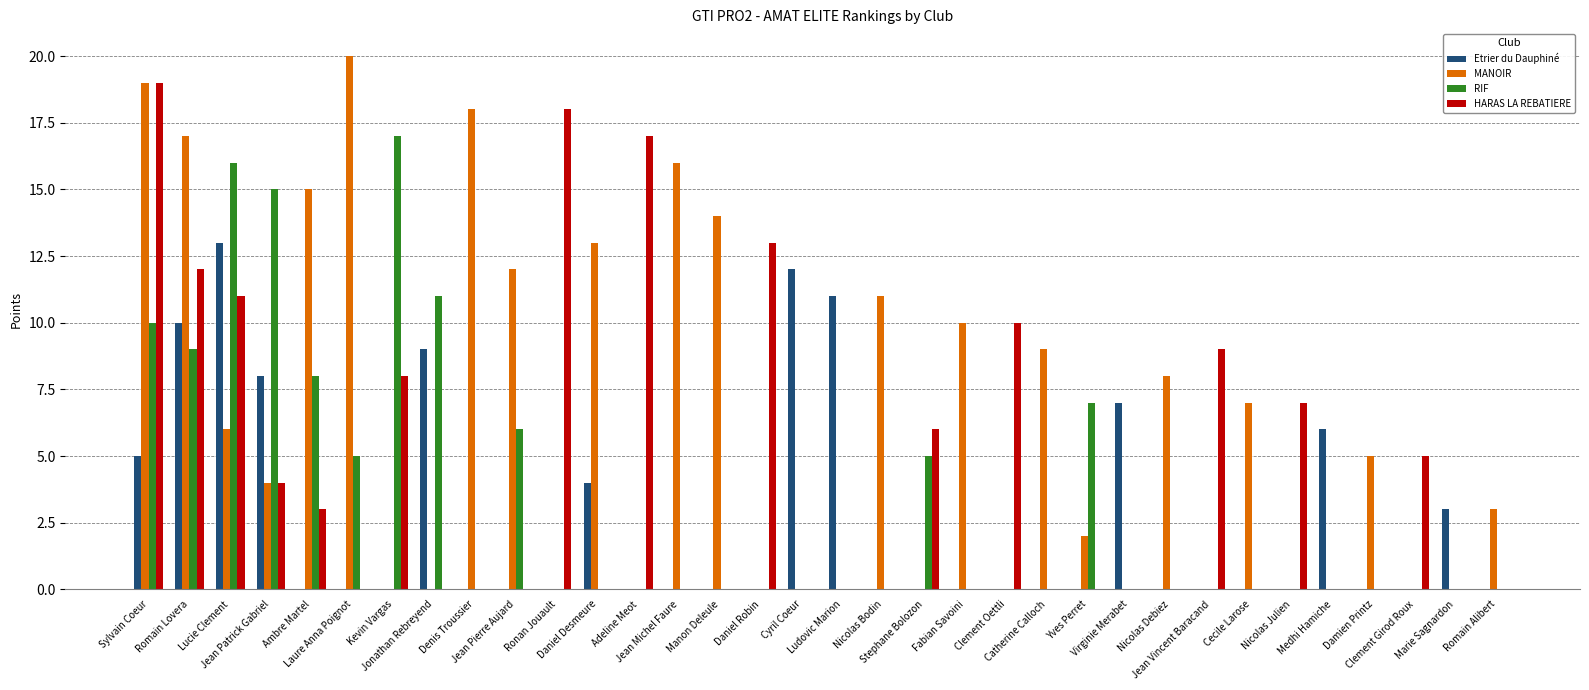

What is the greatest value displayed?

20